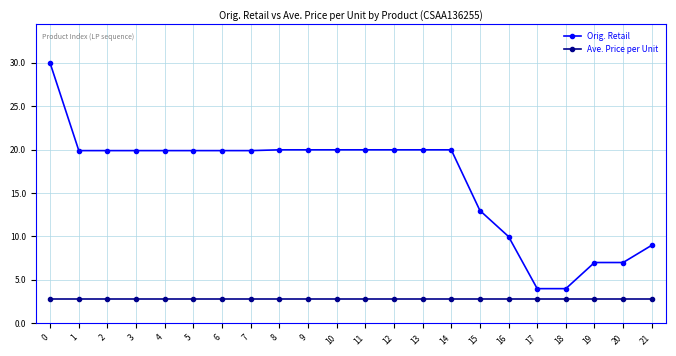

How many lines are shown in the chart?

2